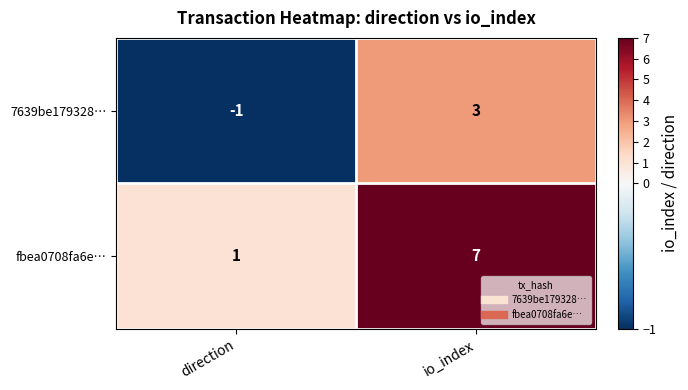

What is the greatest value displayed?

7